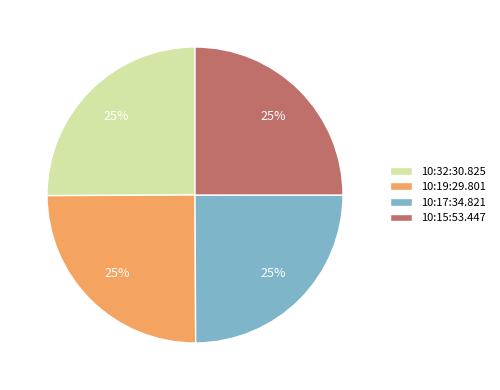

To the nearest percent, what percentage of the pie is 10:19:29.801?

25%